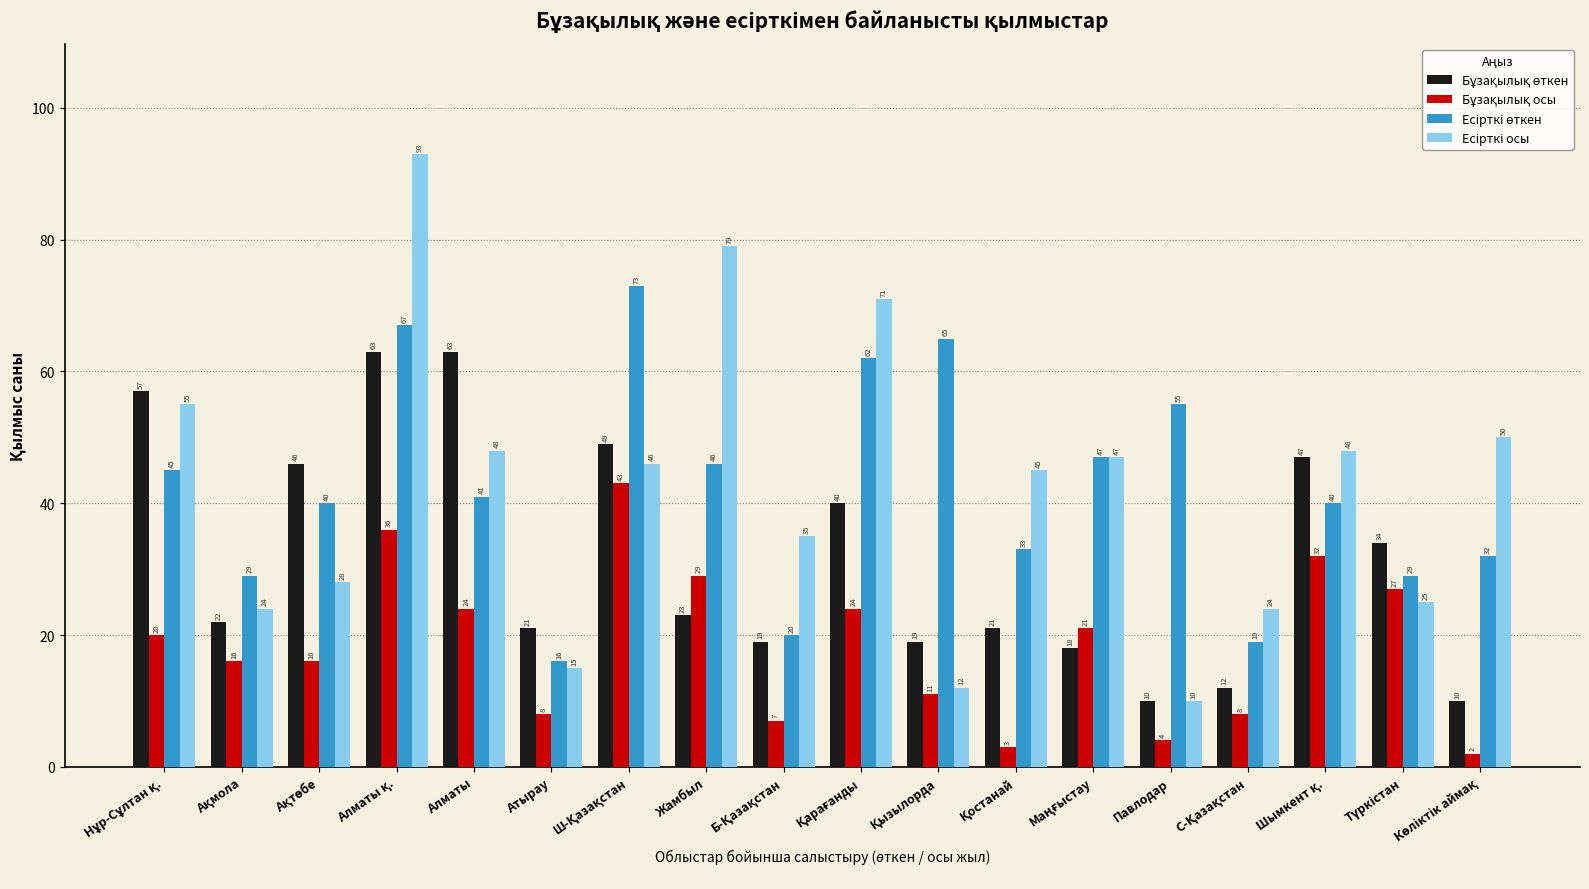

How many bars are there in total?

72